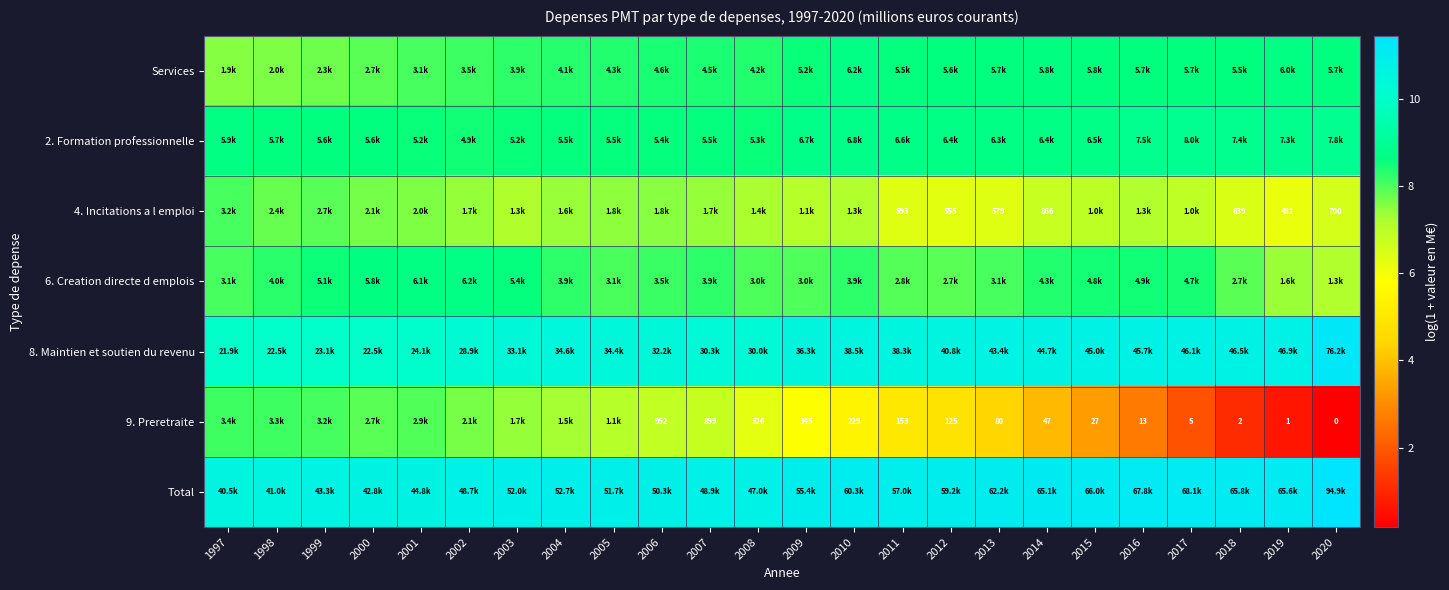

At how many categories does at least one series exceed 3?

24